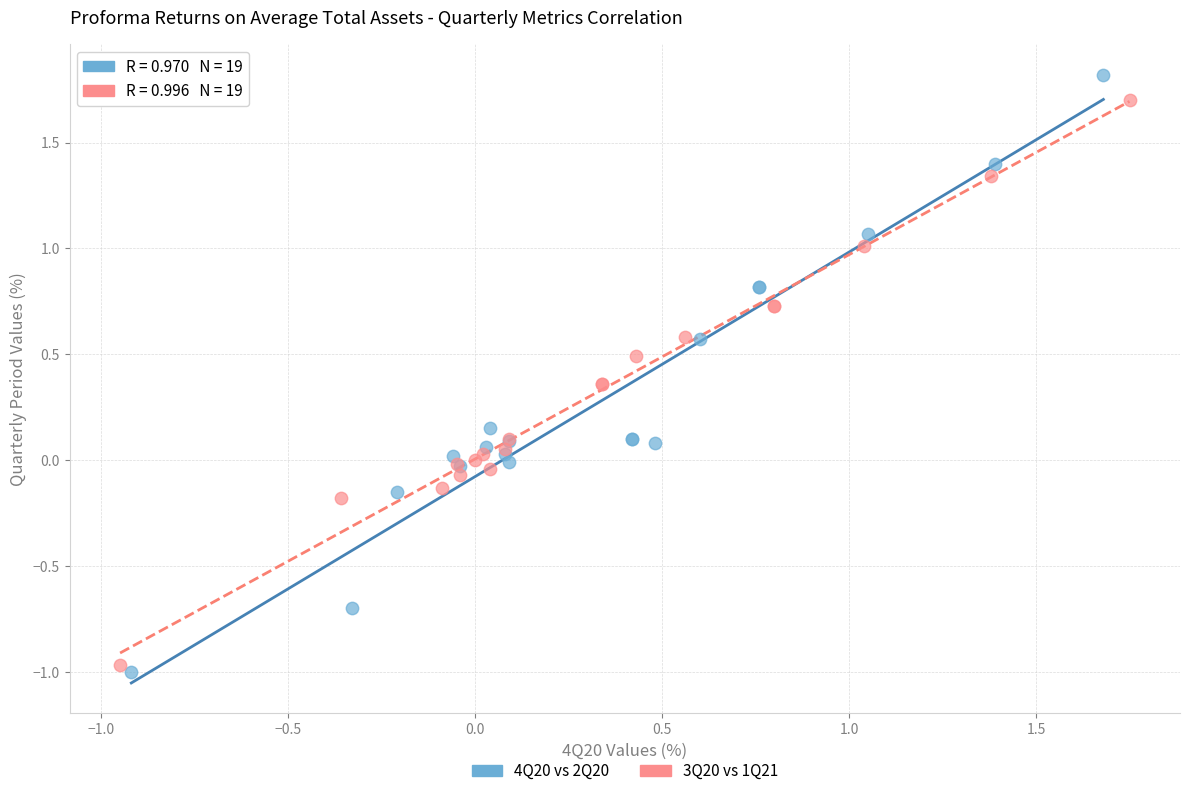

Which series has the largest Y range (max minus min)?

4Q20 vs 2Q20